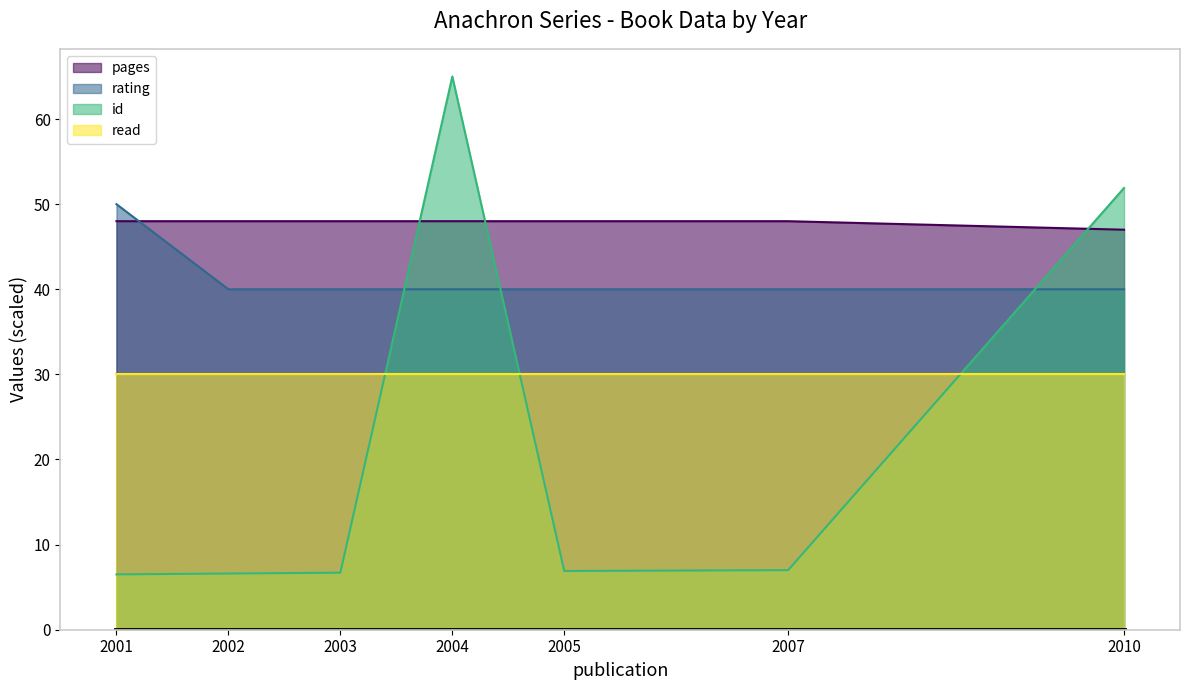

The rating series shows 40.0 at 2010. True or false?

True